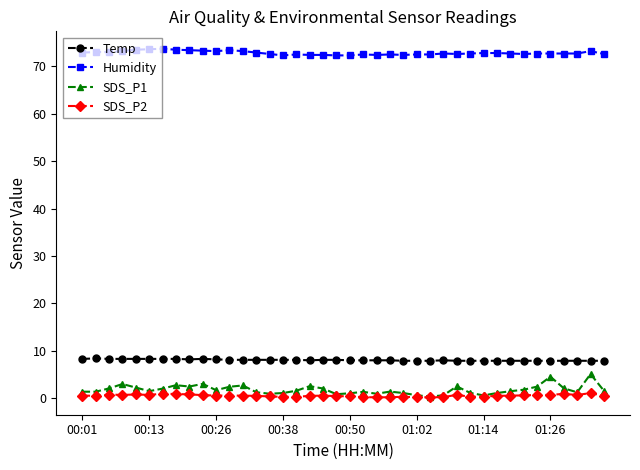

At how many categories does at least one series exceed 6?

40